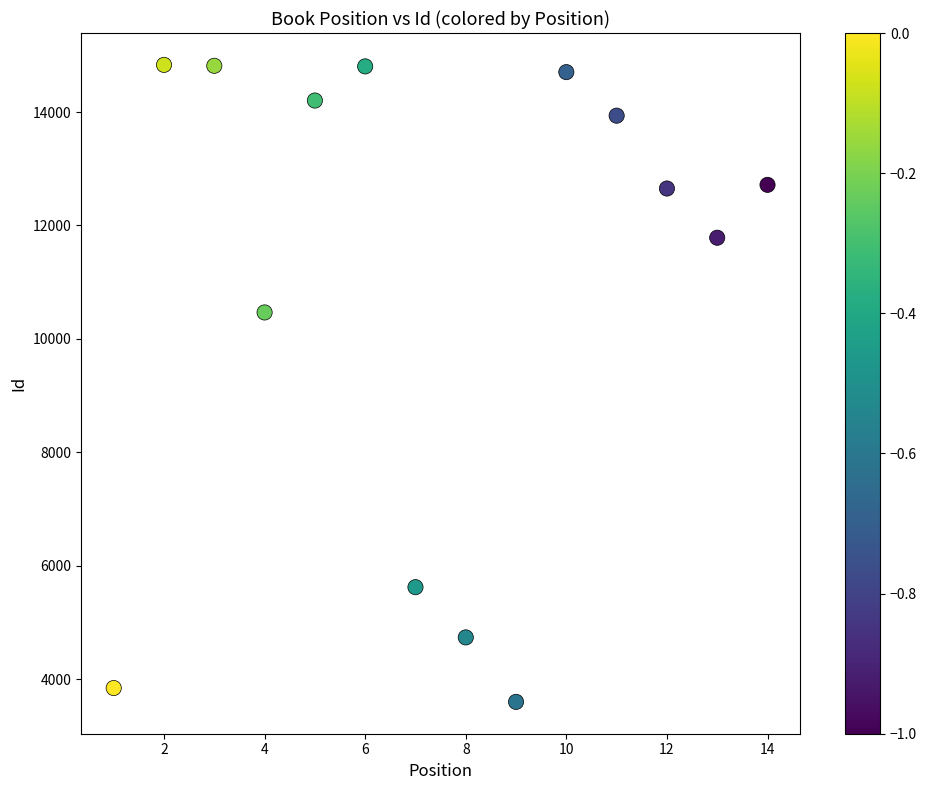

What Y value in the scatter plot is closest to 9215?

10466